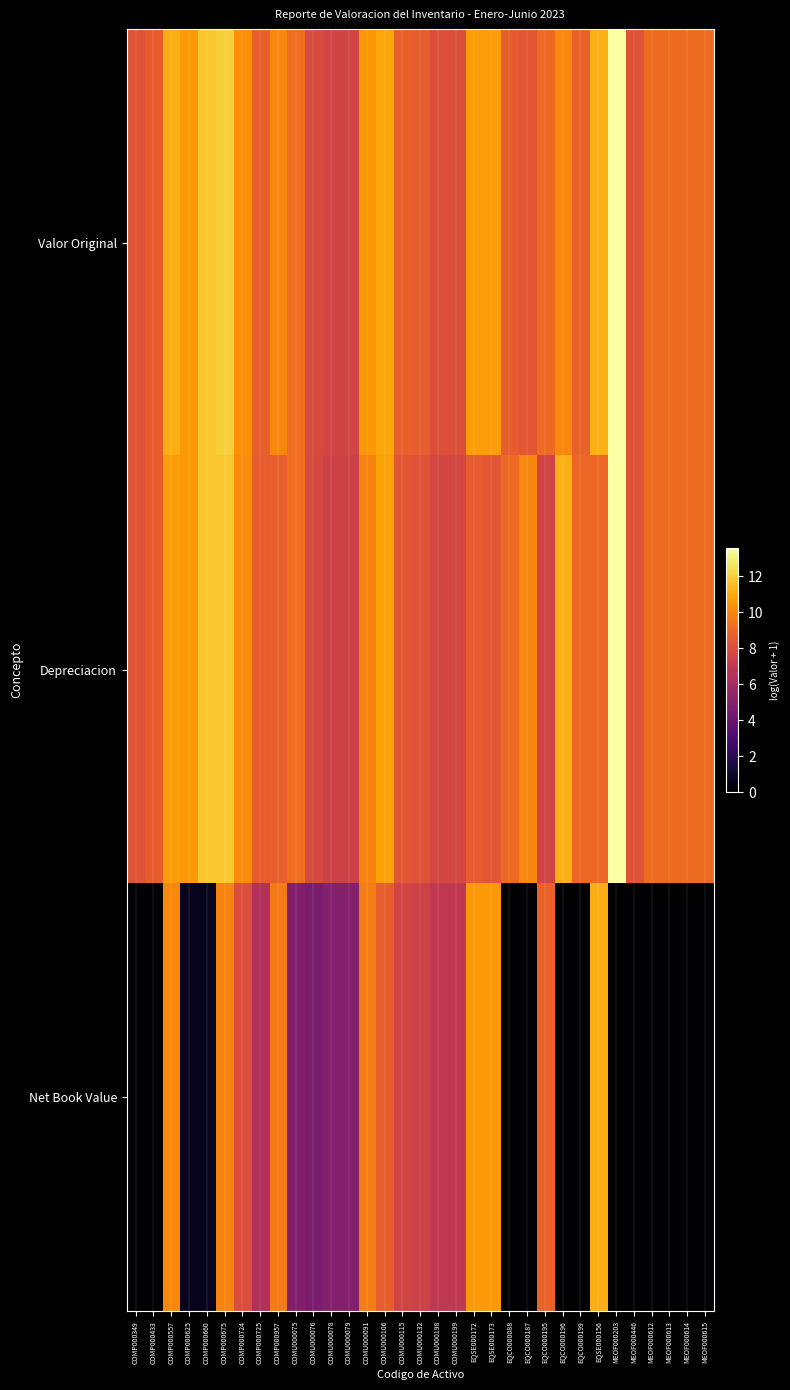

At which category is the sum across all series the highest?

COMP000675